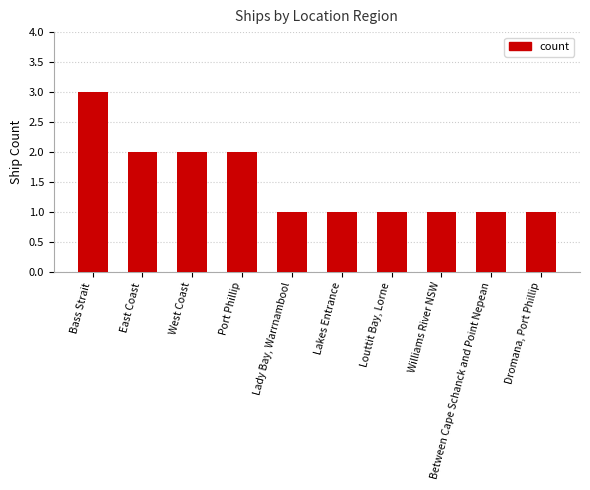

How many categories are shown in the chart?

10